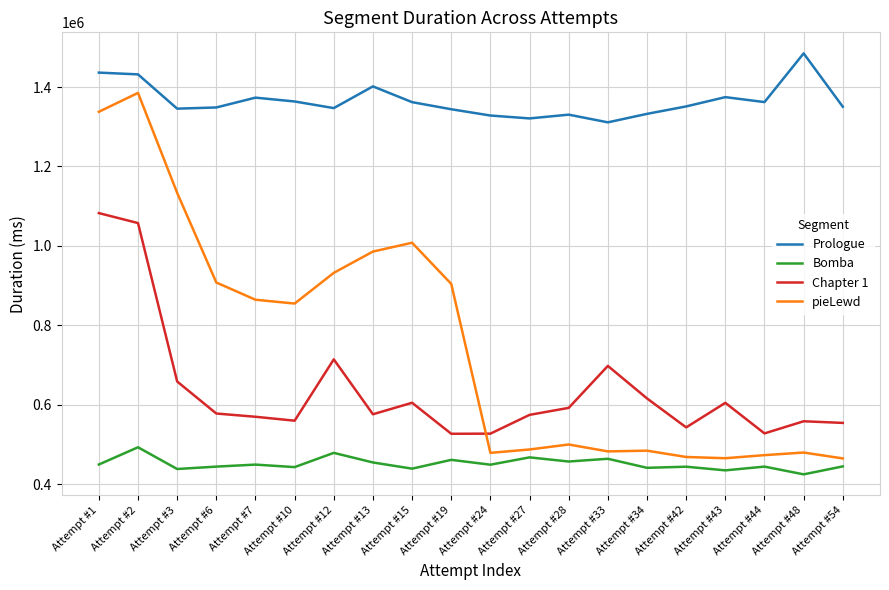

What are all the series names shown in the legend?

Prologue, Bomba, Chapter 1, pieLewd